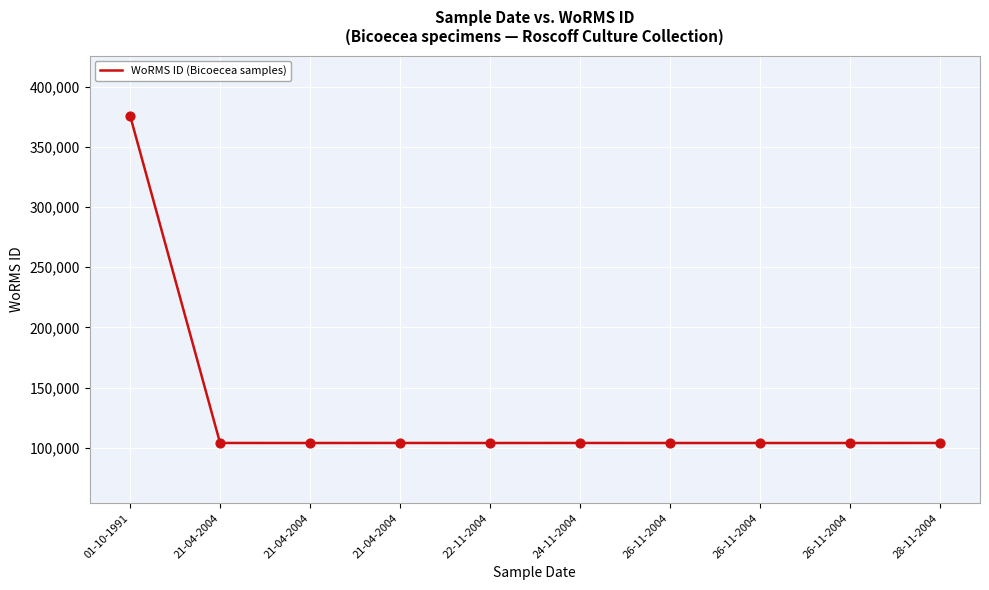

Is this an area chart (filled region under the line)?

No